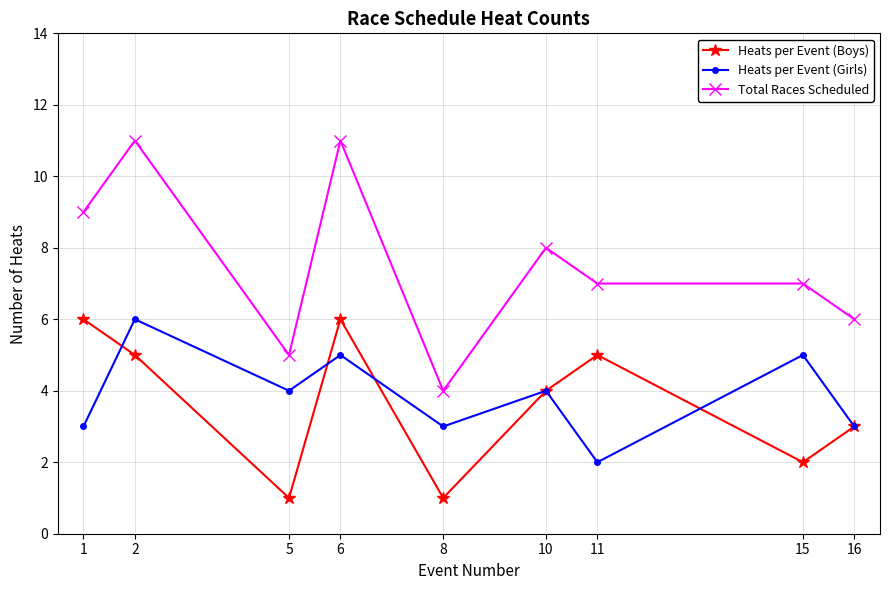

True or false: Heats per Event (Boys) has more than 0 interior local peaks.

True